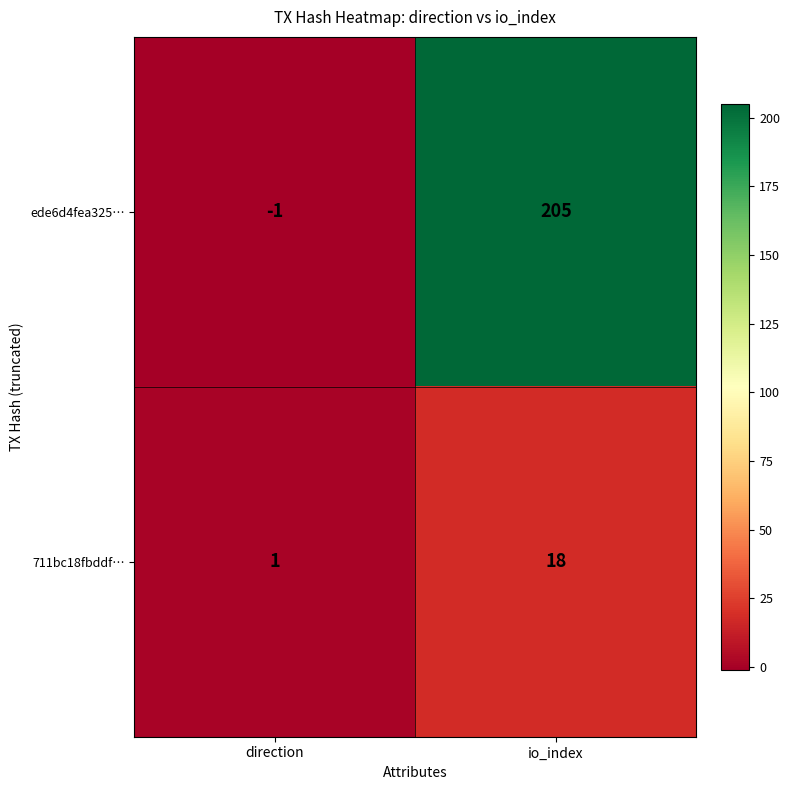

Which series has the widest spread of values?

ede6d4fea325…